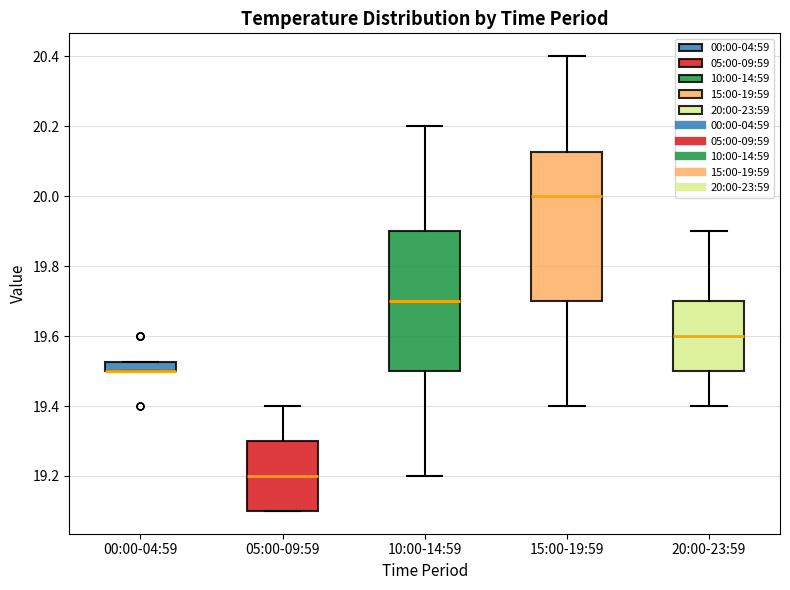

Comparing the boxes themselves (not the whiskers), which one is the tallest?

15:00-19:59